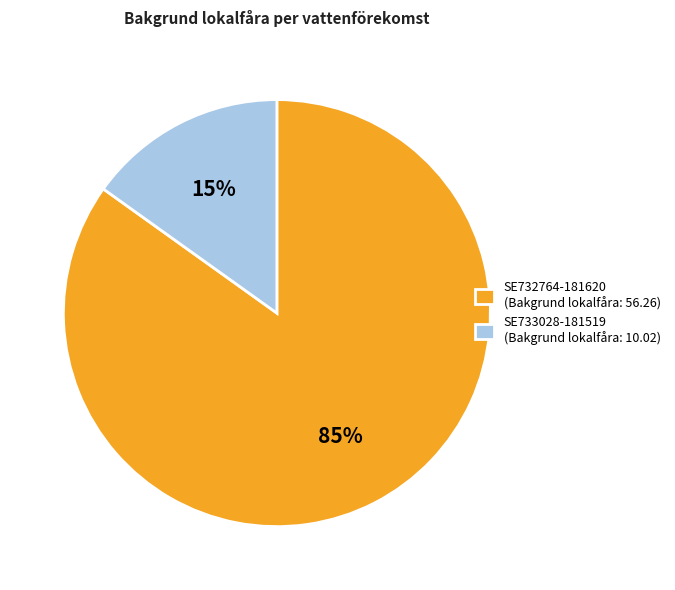

True or false: SE733028-181519 accounts for 15% of the total.

True